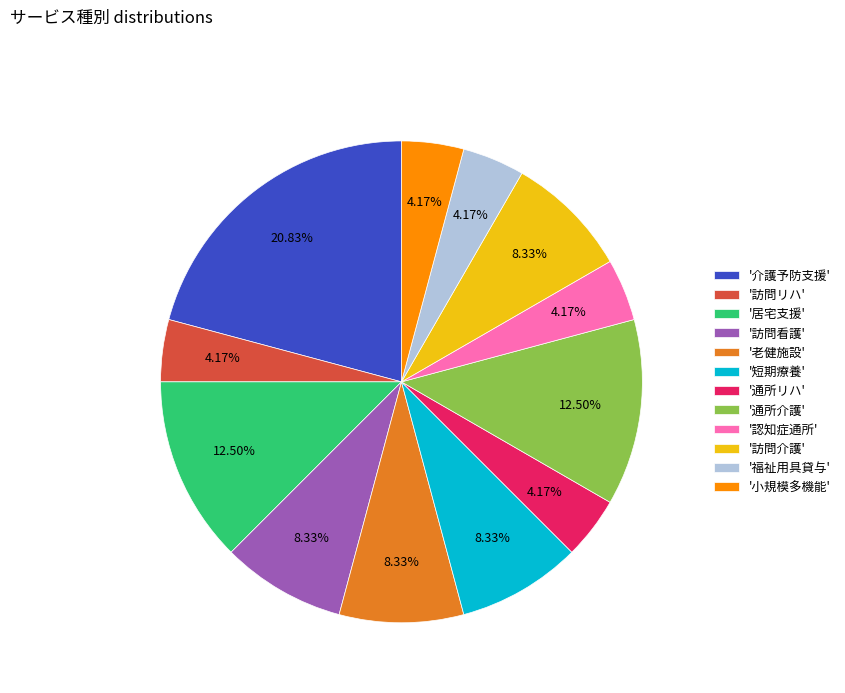

What is the ratio of the value at '通所介護' to the value at '認知症通所'?

3.0